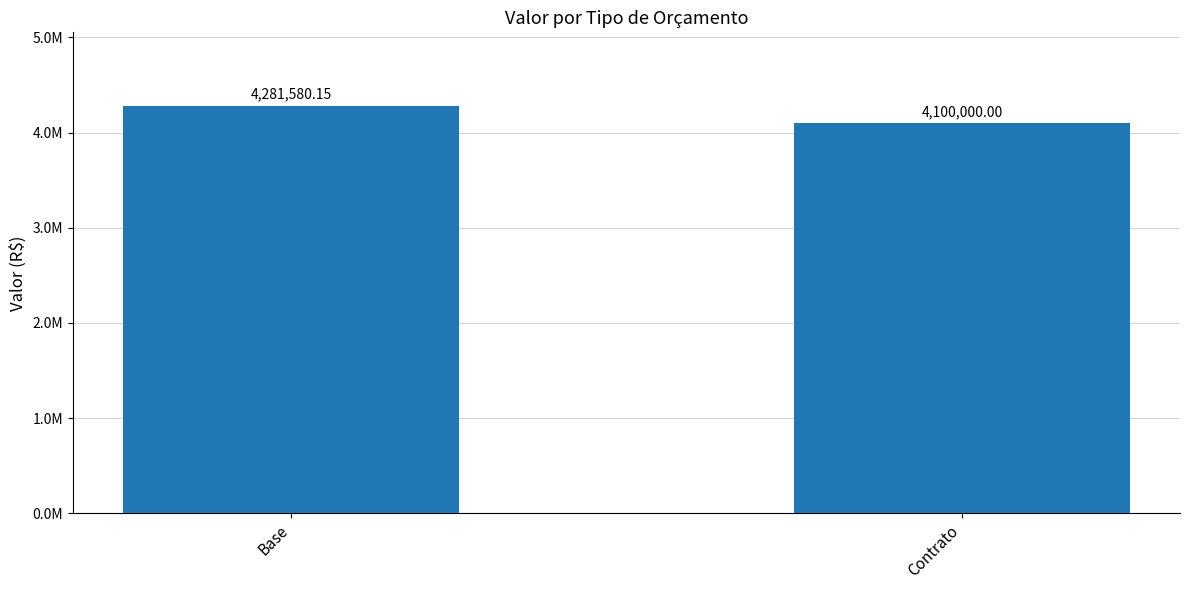

True or false: the data shows 4100000.0 at Contrato.

True